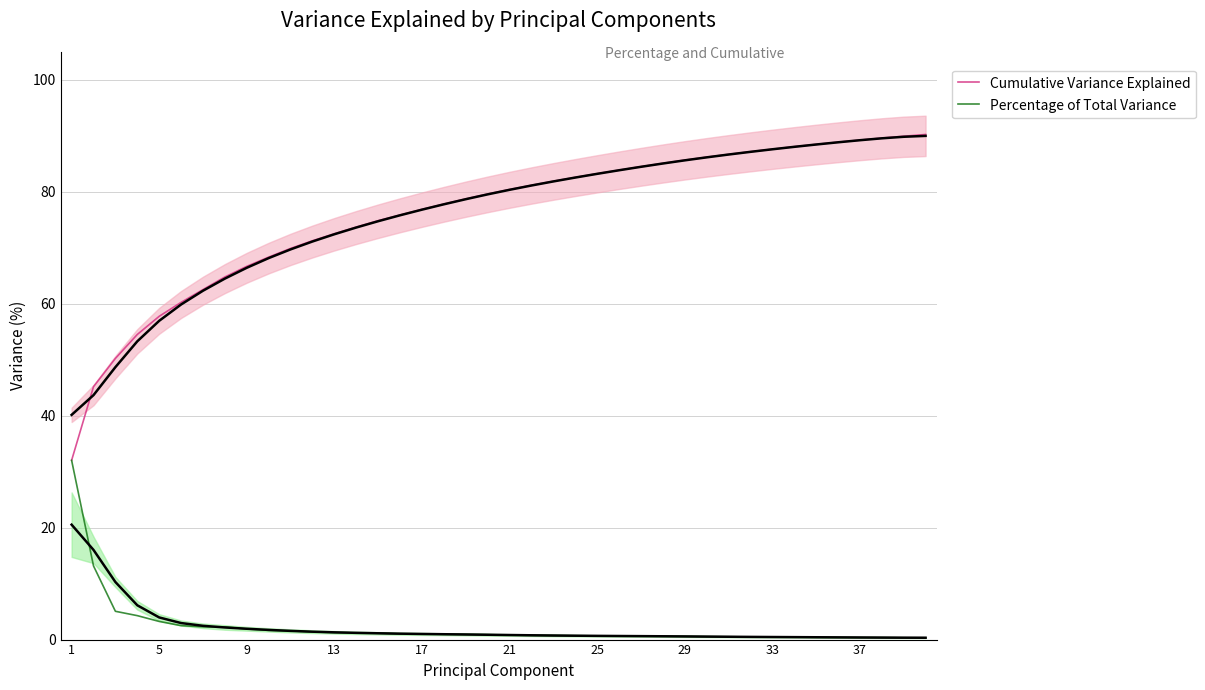

What are all the series names shown in the legend?

Cumulative Variance Explained, Percentage of Total Variance